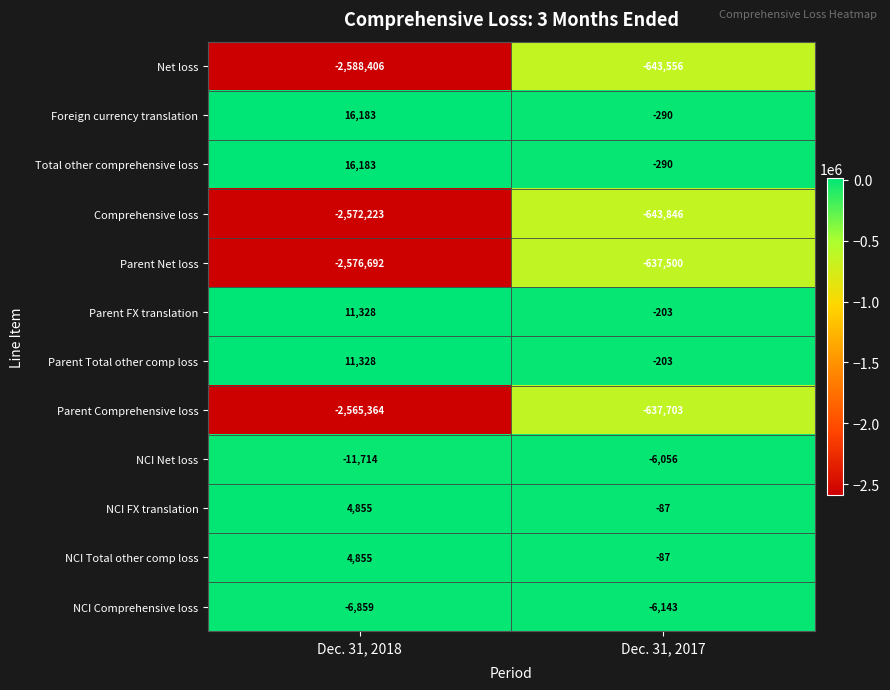

At which category does the chart reach its peak across all series?

Dec. 31, 2018